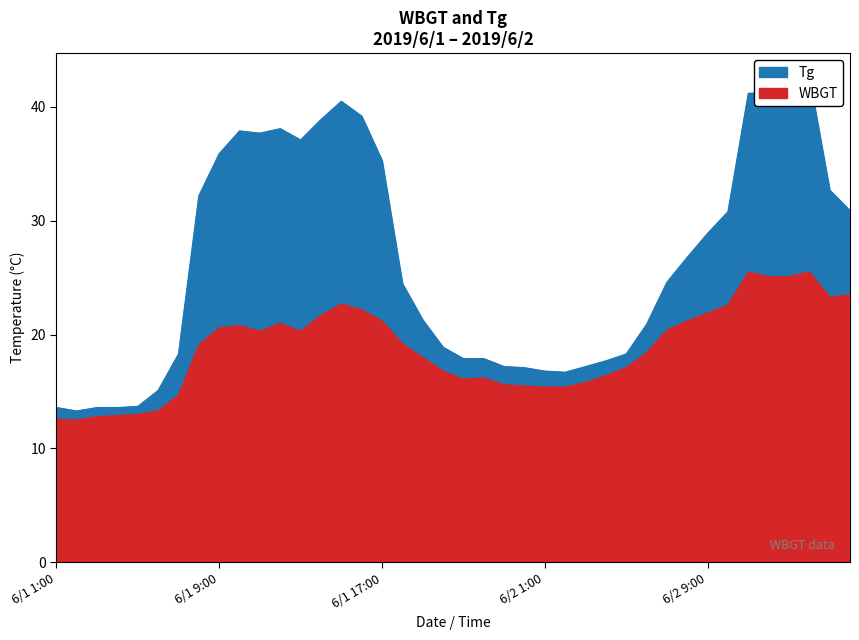

True or false: WBGT and Tg intersect in this chart.

False